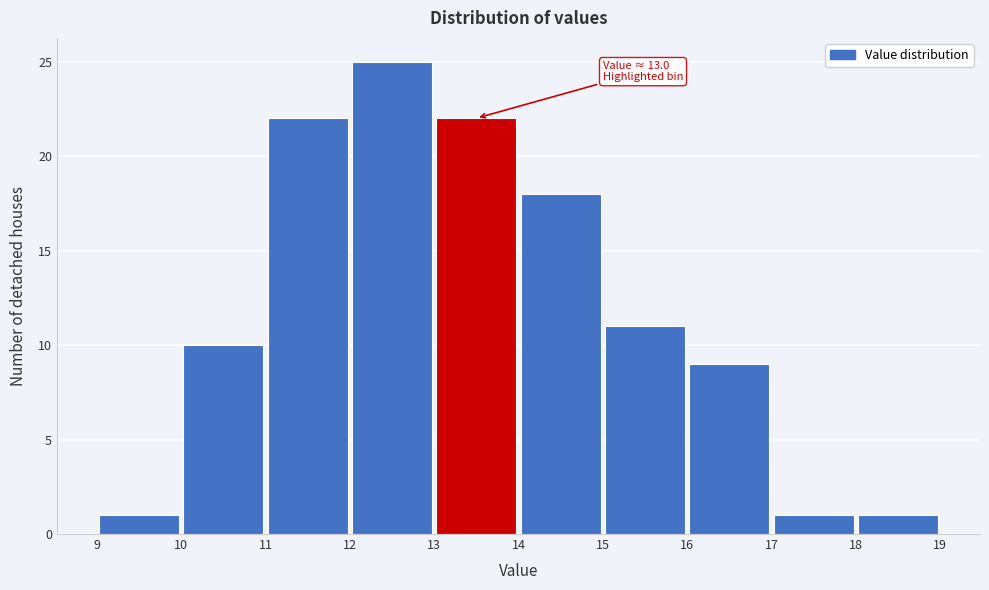

Which range on the x-axis has the tallest bar?

12 to 13